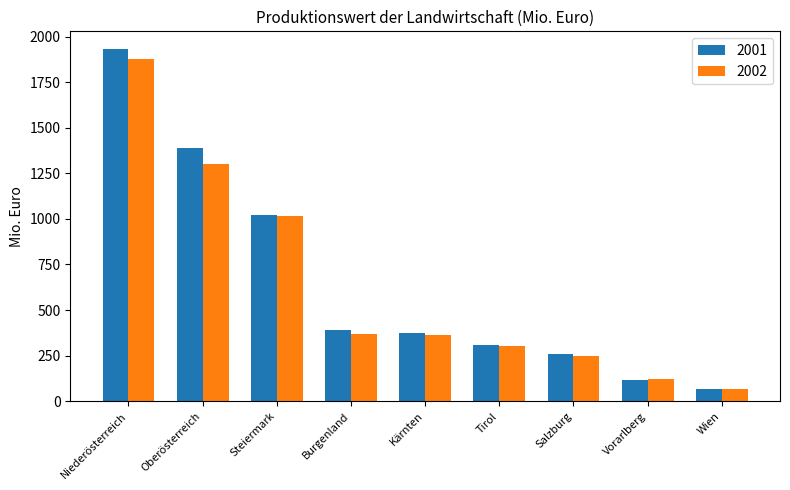

How many data points in 2001 are less than 371?

4